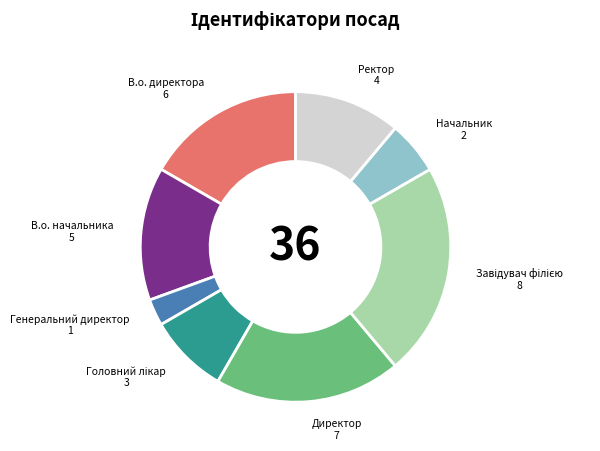

Is the sum of Директор and Начальник greater than half?

No